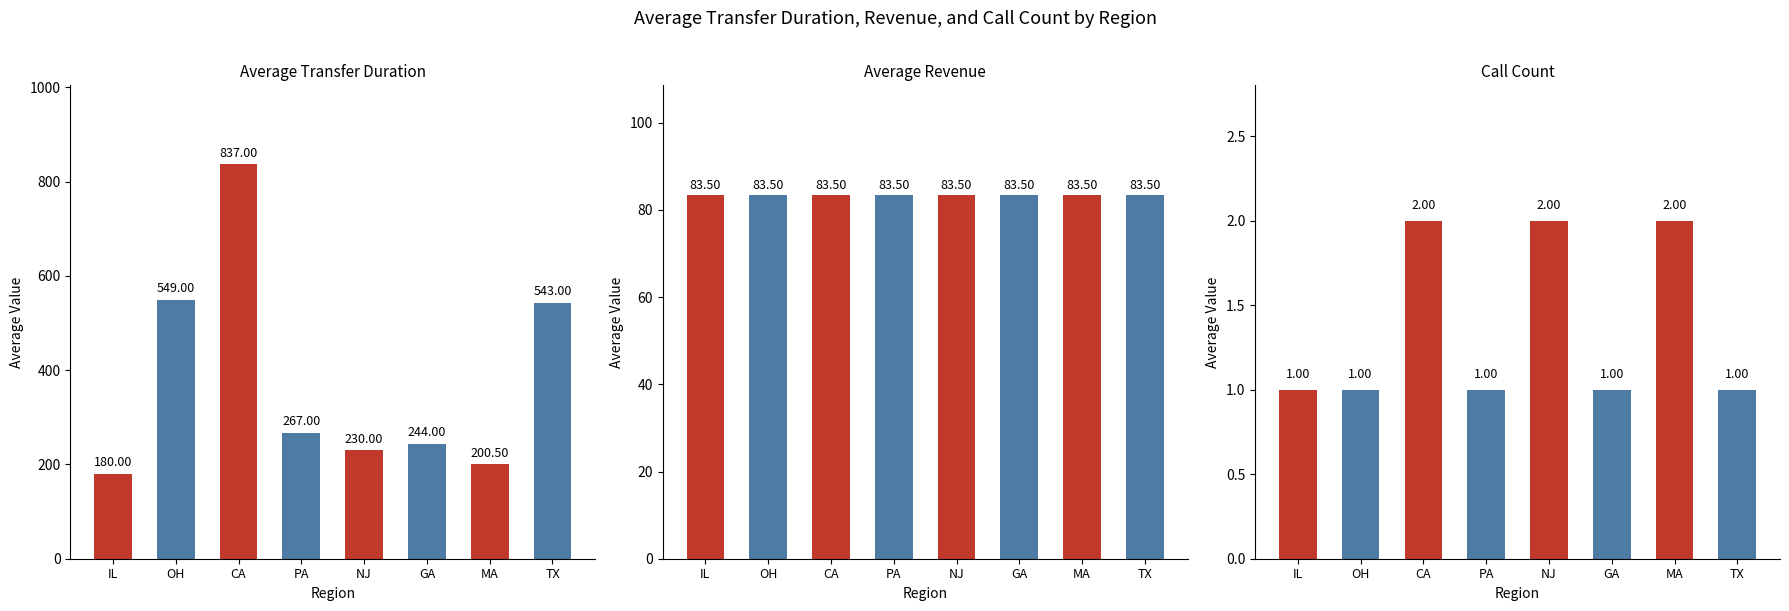

Which series has the largest total across all categories?

transferDuration